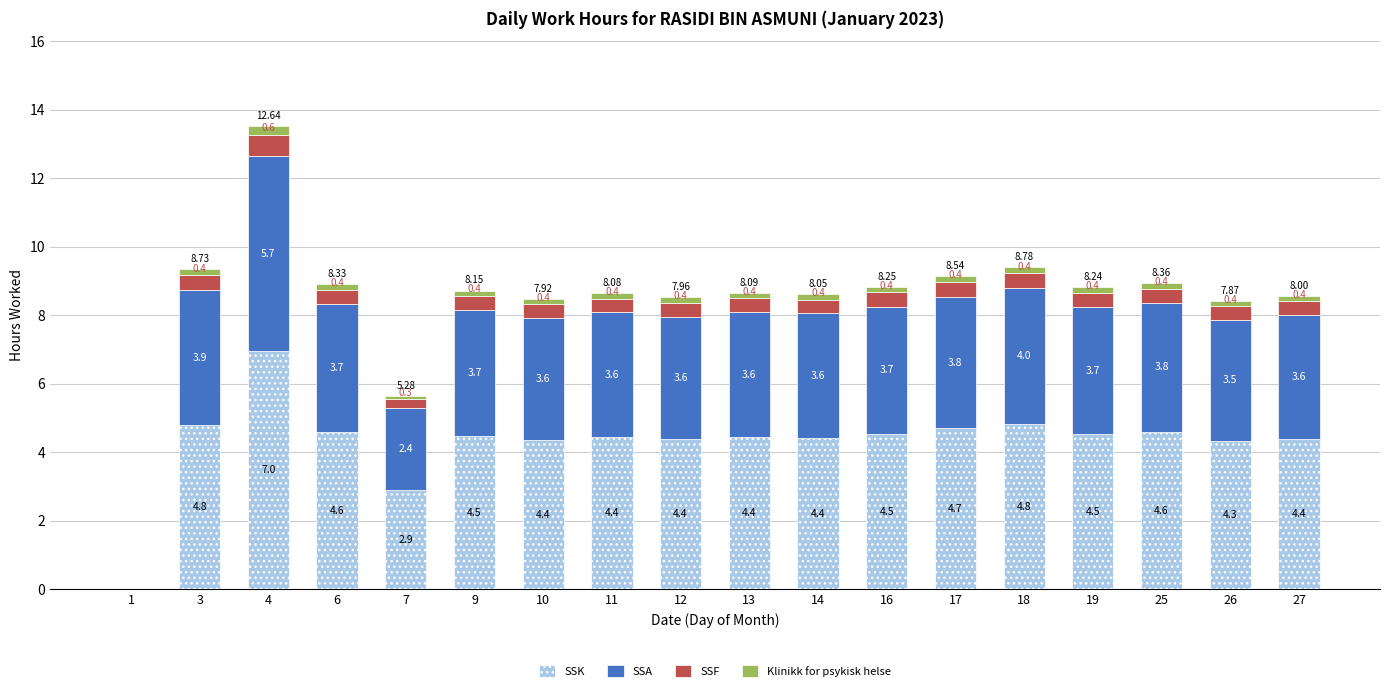

What are all the series names shown in the legend?

SSK, SSA, SSF, Klinikk for psykisk helse